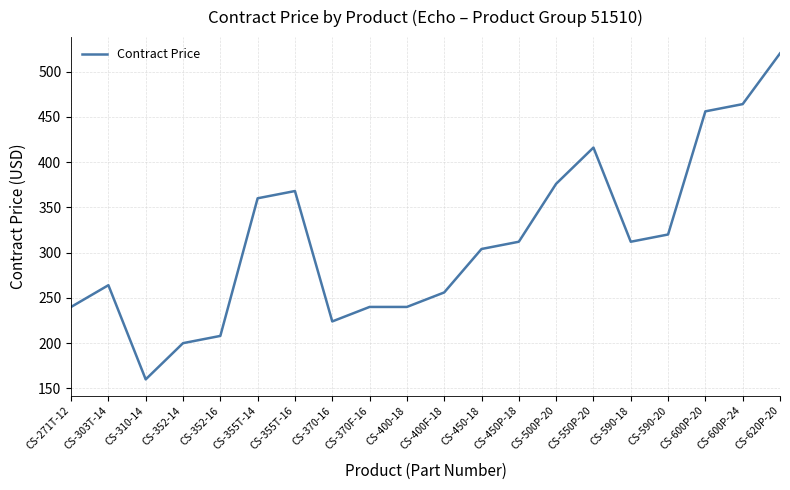

Reading left to right, what are all the values shown in this chart?

CS-271T-12=240.0	CS-303T-14=264.0	CS-310-14=160.0	CS-352-14=200.0	CS-352-16=208.0	CS-355T-14=360.0	CS-355T-16=368.0	CS-370-16=224.0	CS-370F-16=240.0	CS-400-18=240.0	CS-400F-18=256.0	CS-450-18=304.0	CS-450P-18=312.0	CS-500P-20=376.0	CS-550P-20=416.0	CS-590-18=312.0	CS-590-20=320.0	CS-600P-20=456.0	CS-600P-24=464.0	CS-620P-20=520.0